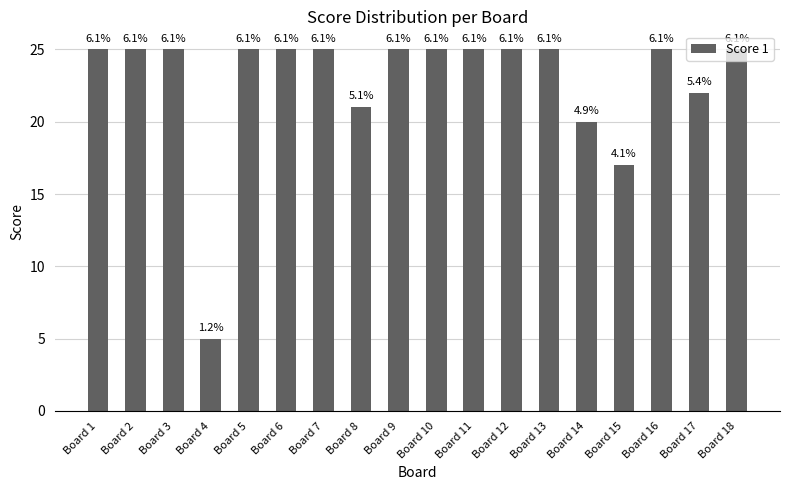

Are the bars horizontal?

No